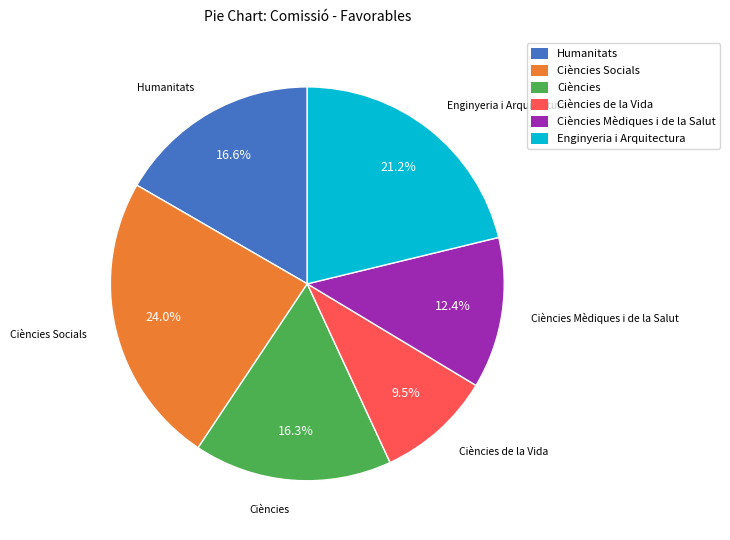

Is there any slice that represents more than half of the pie?

No